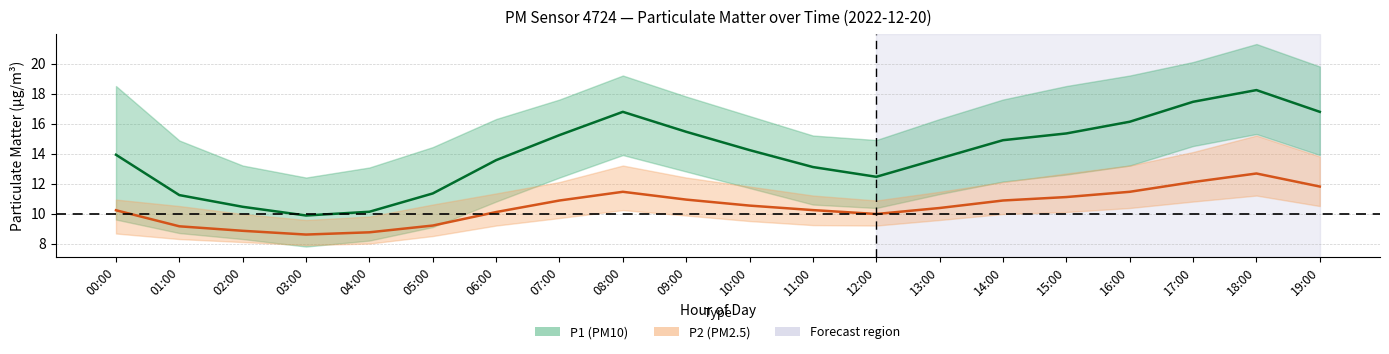

Reading left to right, transcribe all the data shown in this chart.

P1 (PM10): 00:00=13.9	01:00=11.2	02:00=10.4	03:00=9.9	04:00=10.1	05:00=11.3	06:00=13.6	07:00=15.2	08:00=16.8	09:00=15.4	10:00=14.2	11:00=13.1	12:00=12.4	13:00=13.7	14:00=14.9	15:00=15.3	16:00=16.1	17:00=17.4	18:00=18.2	19:00=16.8
P2 (PM2.5): 00:00=10.2	01:00=9.2	02:00=8.8	03:00=8.6	04:00=8.8	05:00=9.2	06:00=10.1	07:00=10.9	08:00=11.4	09:00=10.9	10:00=10.5	11:00=10.2	12:00=10.0	13:00=10.4	14:00=10.9	15:00=11.1	16:00=11.4	17:00=12.1	18:00=12.7	19:00=11.8